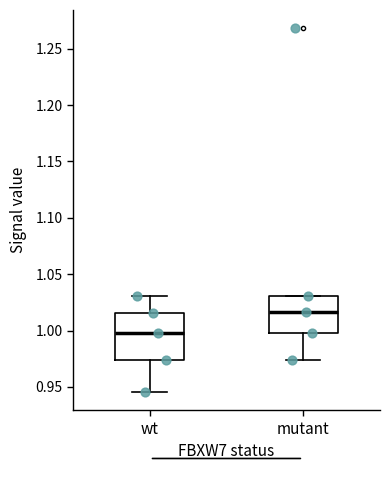

Where is the upper edge of the box for mutant on the y-axis? The values are not printed on the chart, so give them approximately, as read against the axis.

1.030